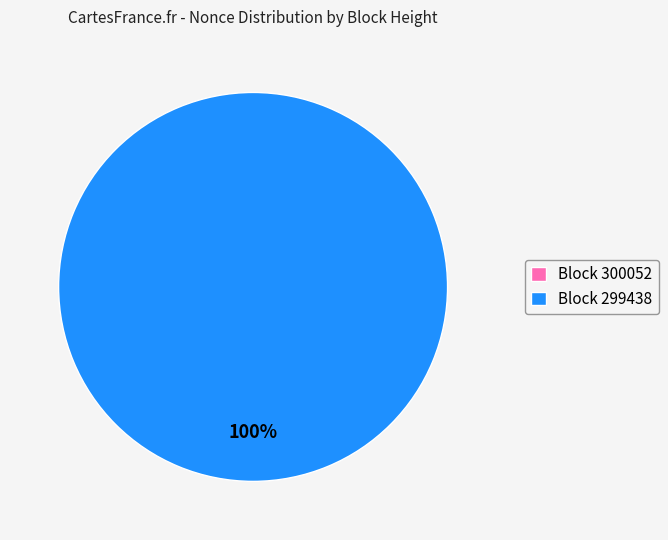

What percentage is the 299438 slice, to the nearest percent?

100%